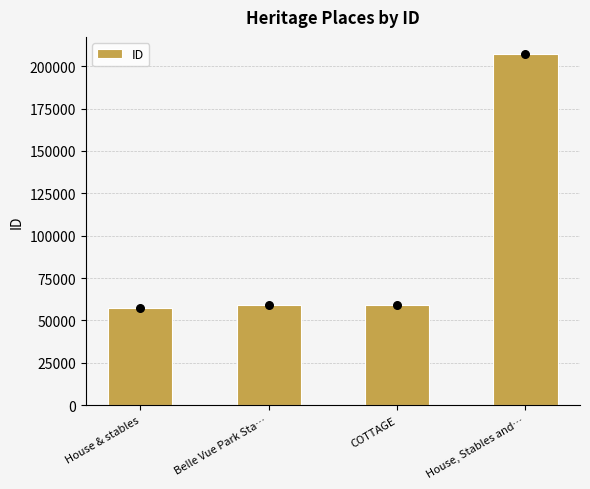

What is the change in value from Belle Vue Park Sta… to House, Stables and…?

+147817